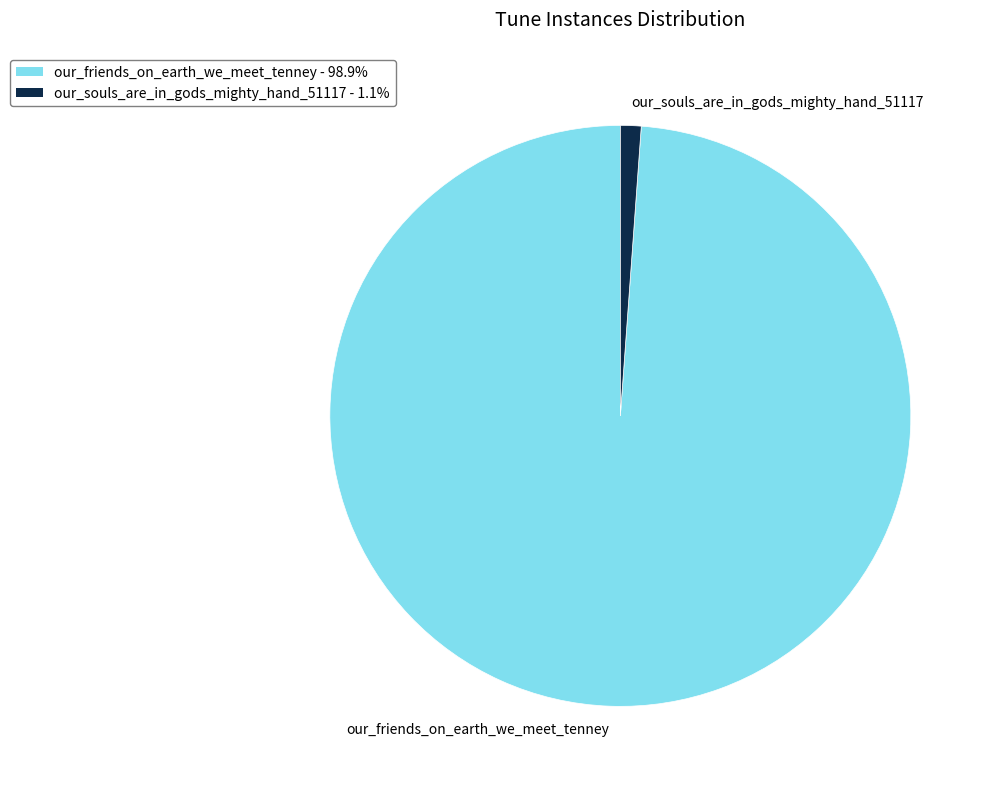

Which has a higher value, our_friends_on_earth_we_meet_tenney or our_souls_are_in_gods_mighty_hand_51117?

our_friends_on_earth_we_meet_tenney